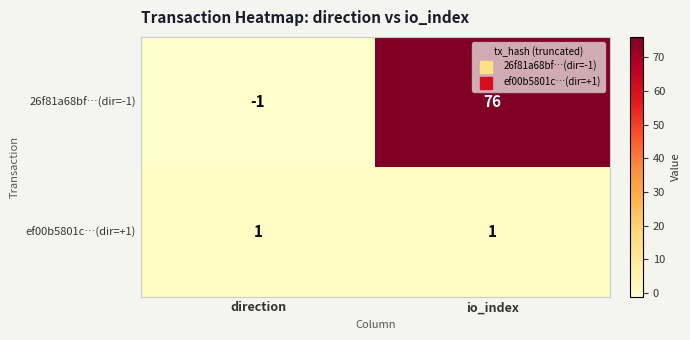

Which series has the widest spread of values?

26f81a68bf…(dir=-1)